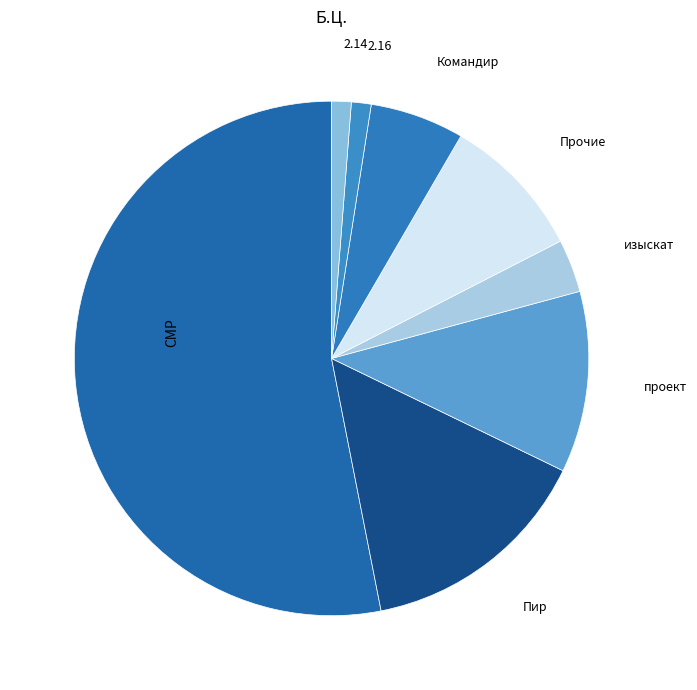

The Пир slice represents 9% of the pie. True or false?

False